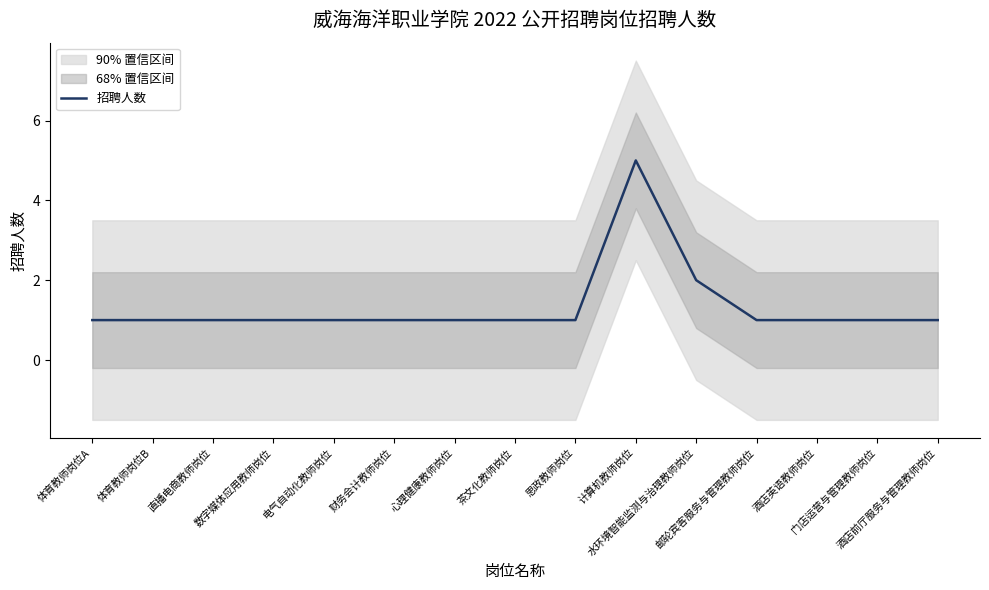

Rank the categories by value from lowest to highest.

体育教师岗位A, 体育教师岗位B, 直播电商教师岗位, 数字媒体应用教师岗位, 电气自动化教师岗位, 财务会计教师岗位, 心理健康教师岗位, 茶文化教师岗位, 思政教师岗位, 邮轮宾客服务与管理教师岗位, 酒店英语教师岗位, 门店运营与管理教师岗位, 酒店前厅服务与管理教师岗位, 水环境智能监测与治理教师岗位, 计算机教师岗位